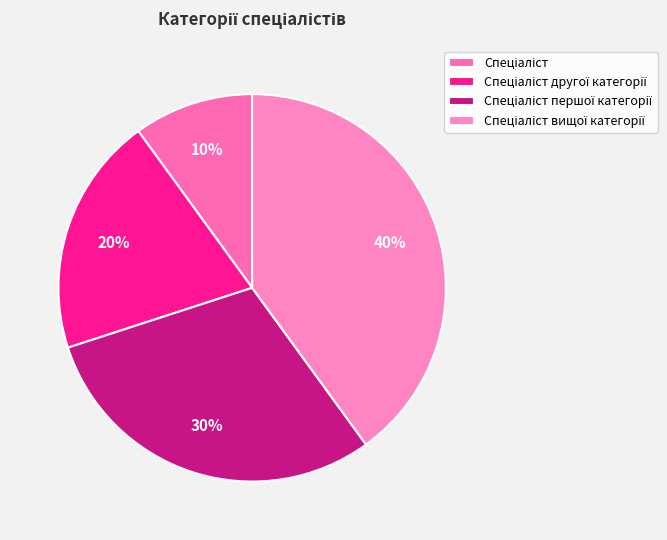

To the nearest percent, what is the average slice percentage?

25%